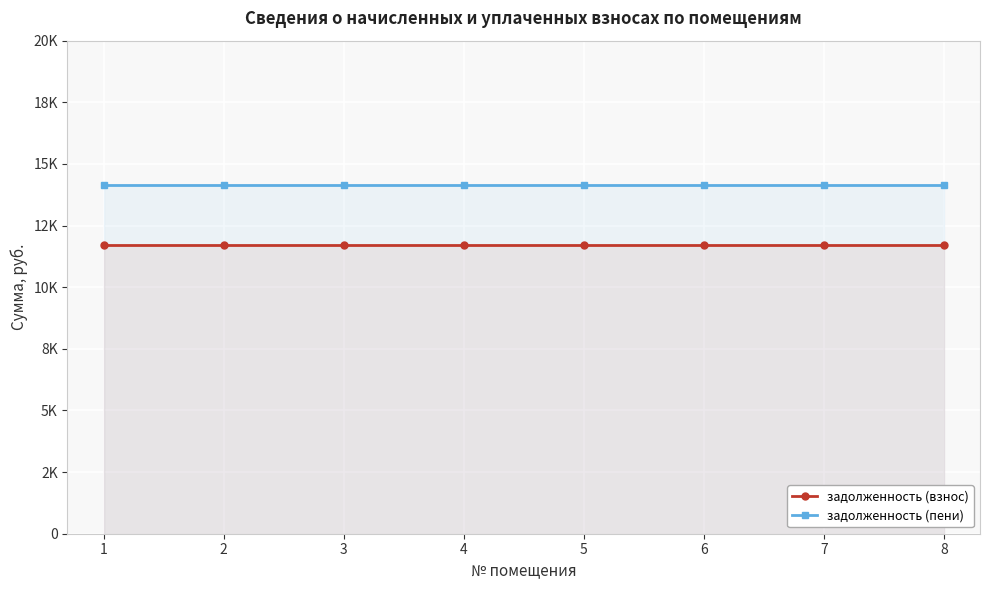

What is the value of the задолженность (взнос) point at the 5th from the left?

11694.2